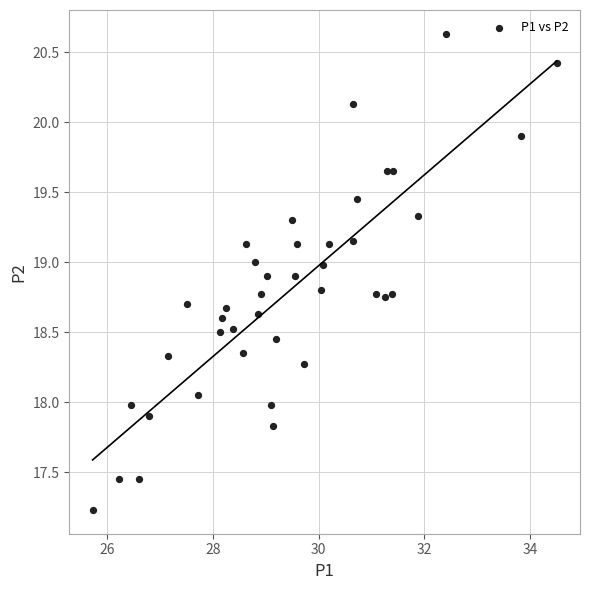

What is the range of X values (max minus min)?

8.8